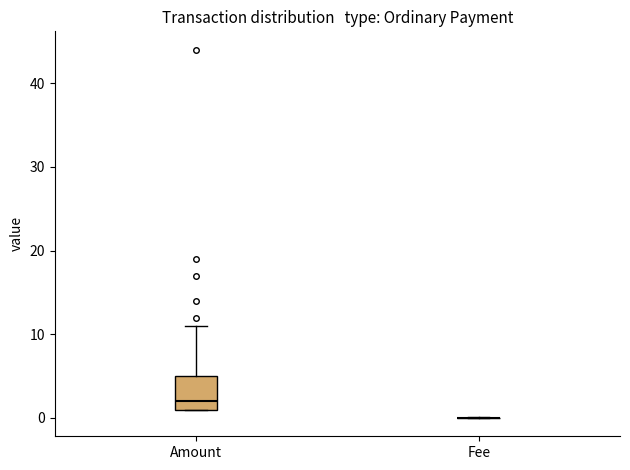

Reading left to right, transcribe this box plot: for each box, give where its median line is, the range the box spans, and where its two whiskers end, as read against the y-axis. The values are not printed on the chart, so give them approximately, as read against the axis.

Amount: median 2, box 1 to 5, whiskers 1 to 11
Fee: box collapsed to a line at 0, whiskers 0 to 0